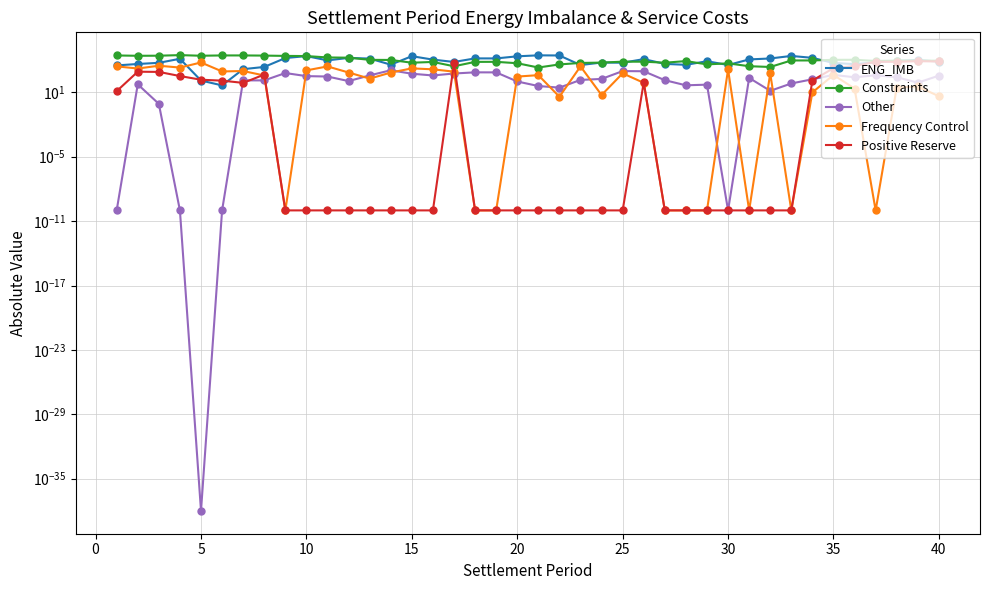

After their last crossing, which series has the higher values: Frequency Control or ENG_IMB?

ENG_IMB